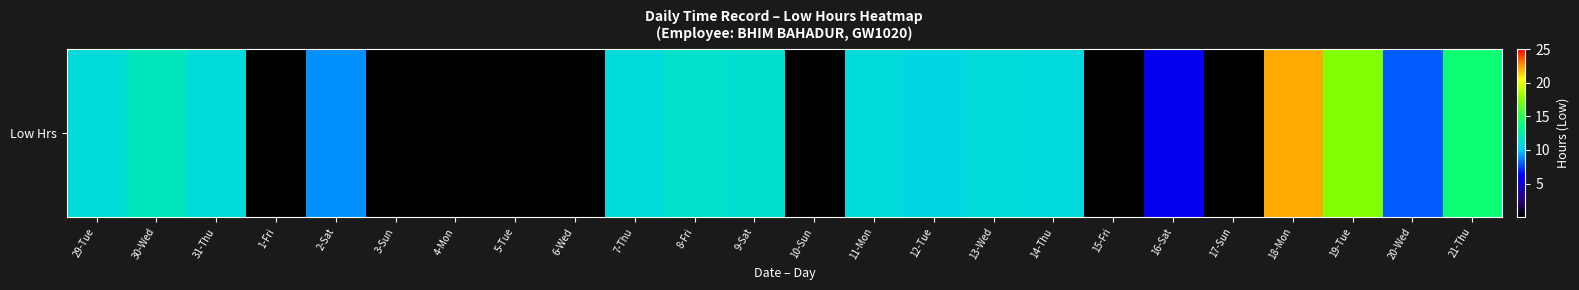

How many data points does each series have?

24